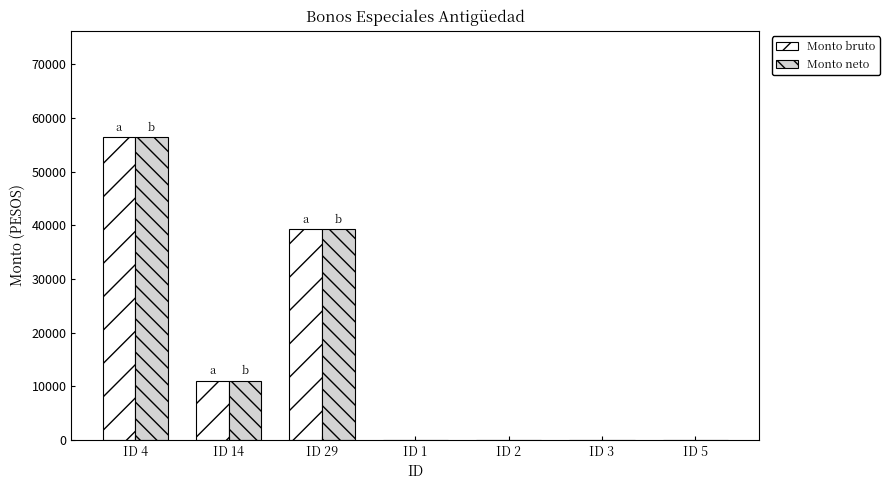

What is the sum of the Monto neto values at ID 3 and ID 14?

11072.8